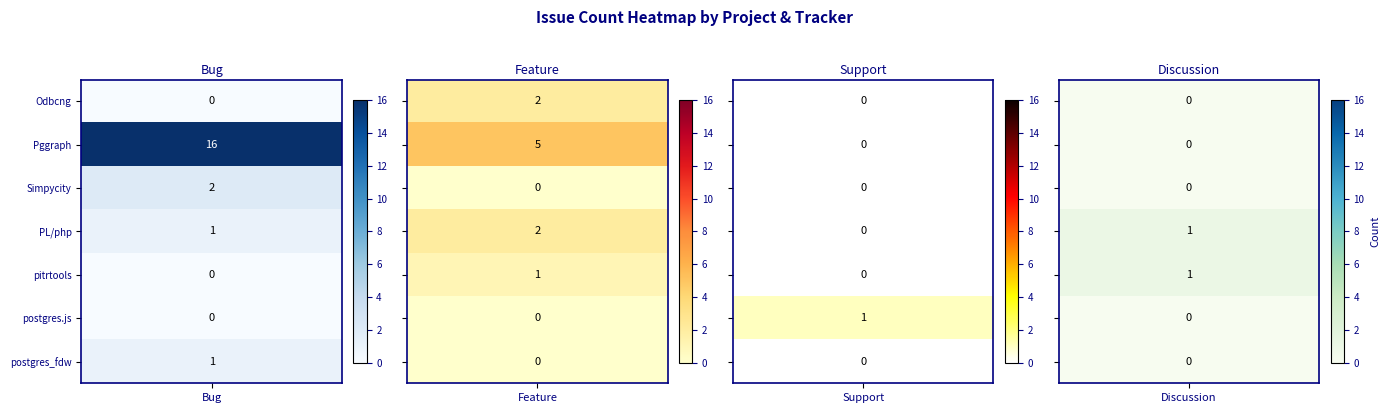

Which series has the widest spread of values?

Bug